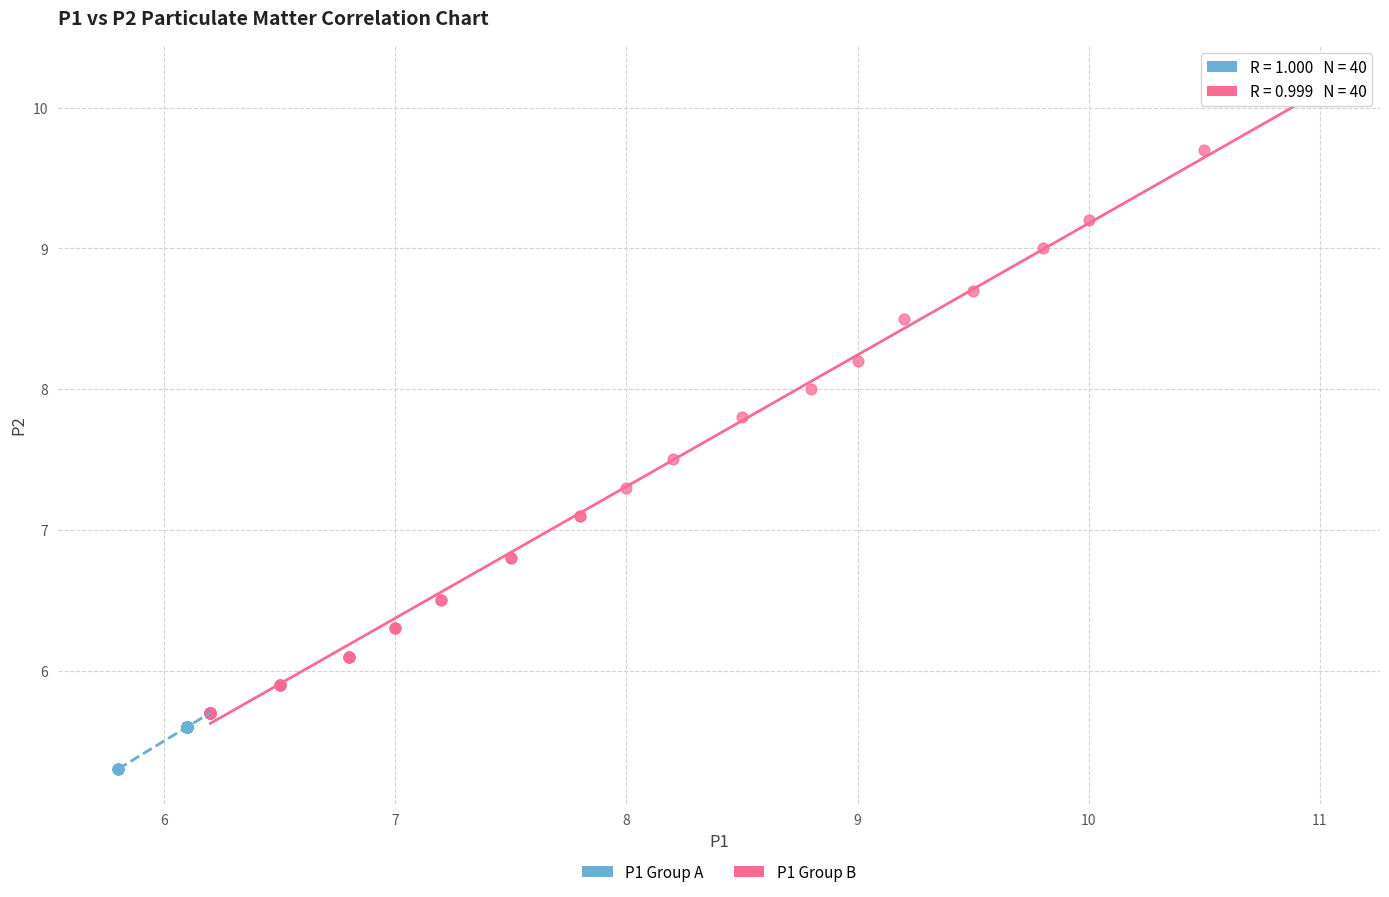

Which series contains the lowest Y value?

P1 Group A